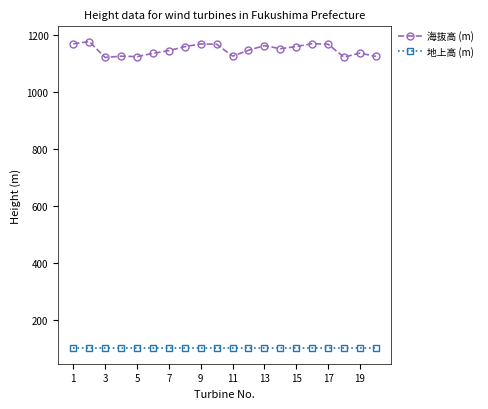

List the series in order of their overall mean, lowest first.

地上高 (m), 海抜高 (m)